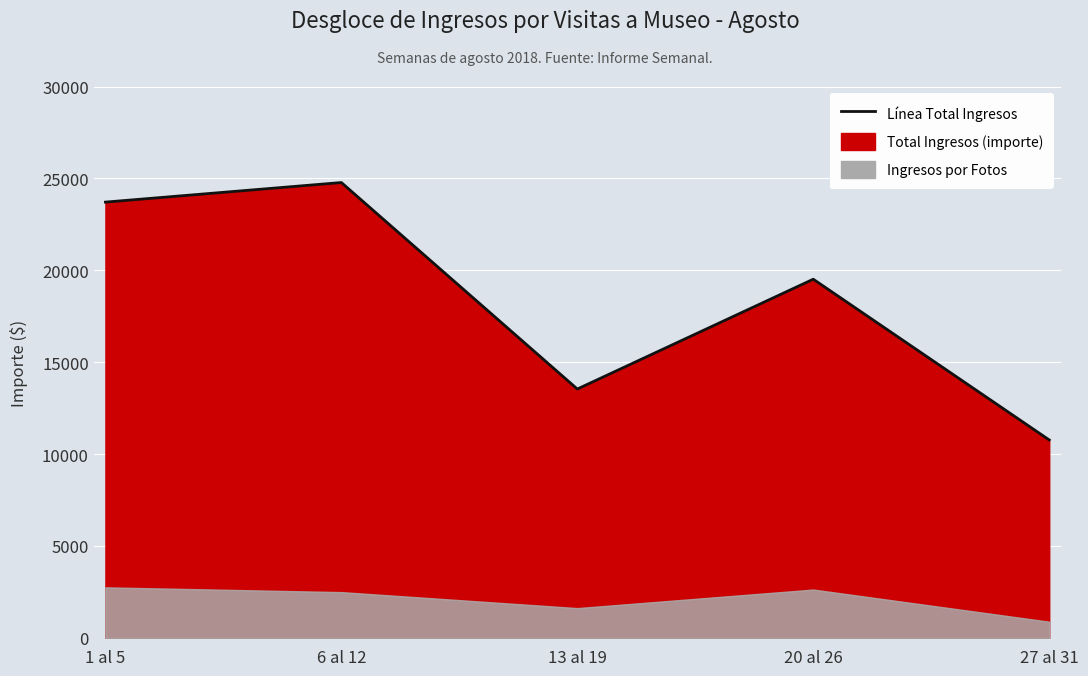

True or false: the data shows 19515 at 20 al 26.

True